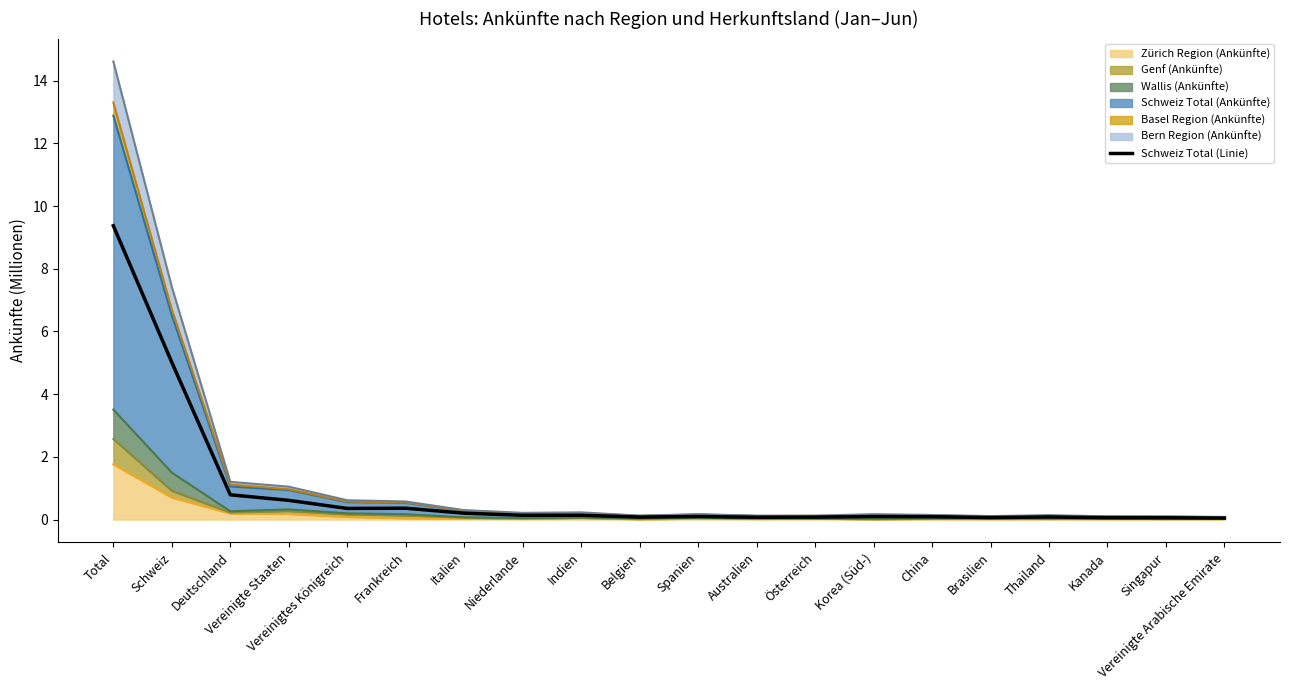

What position from the left is Singapur?

19